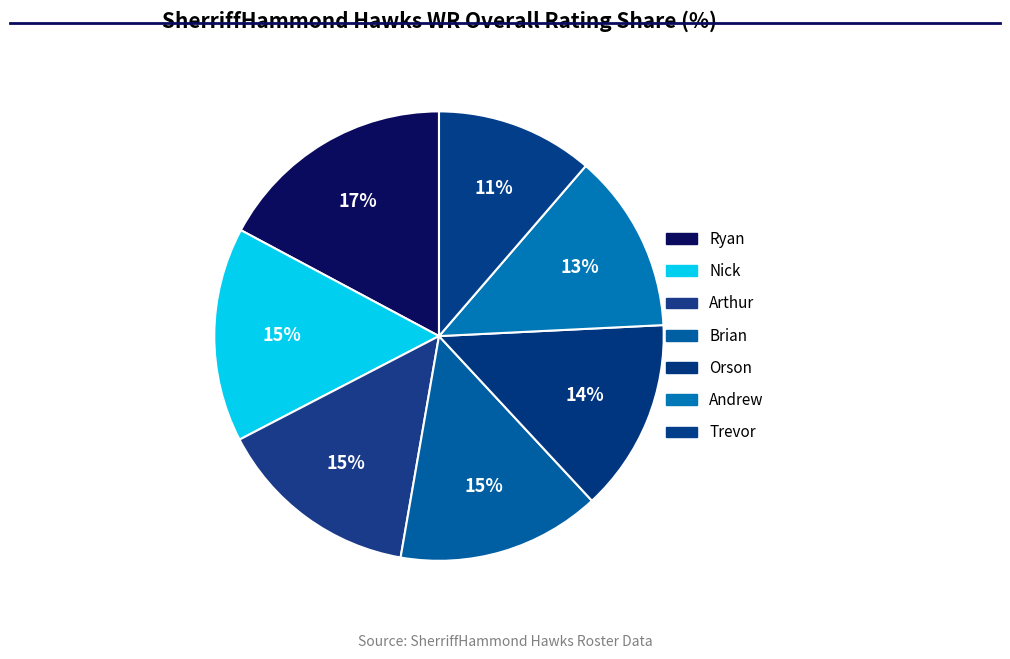

Count the number of slices in the pie.

7